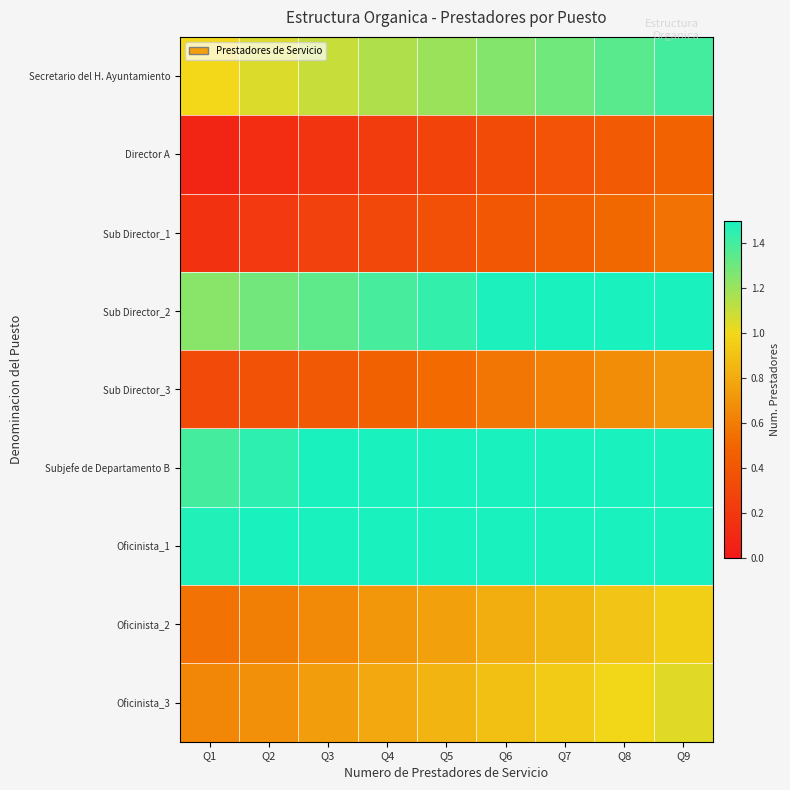

At which category does the chart reach its minimum across all series?

Q1